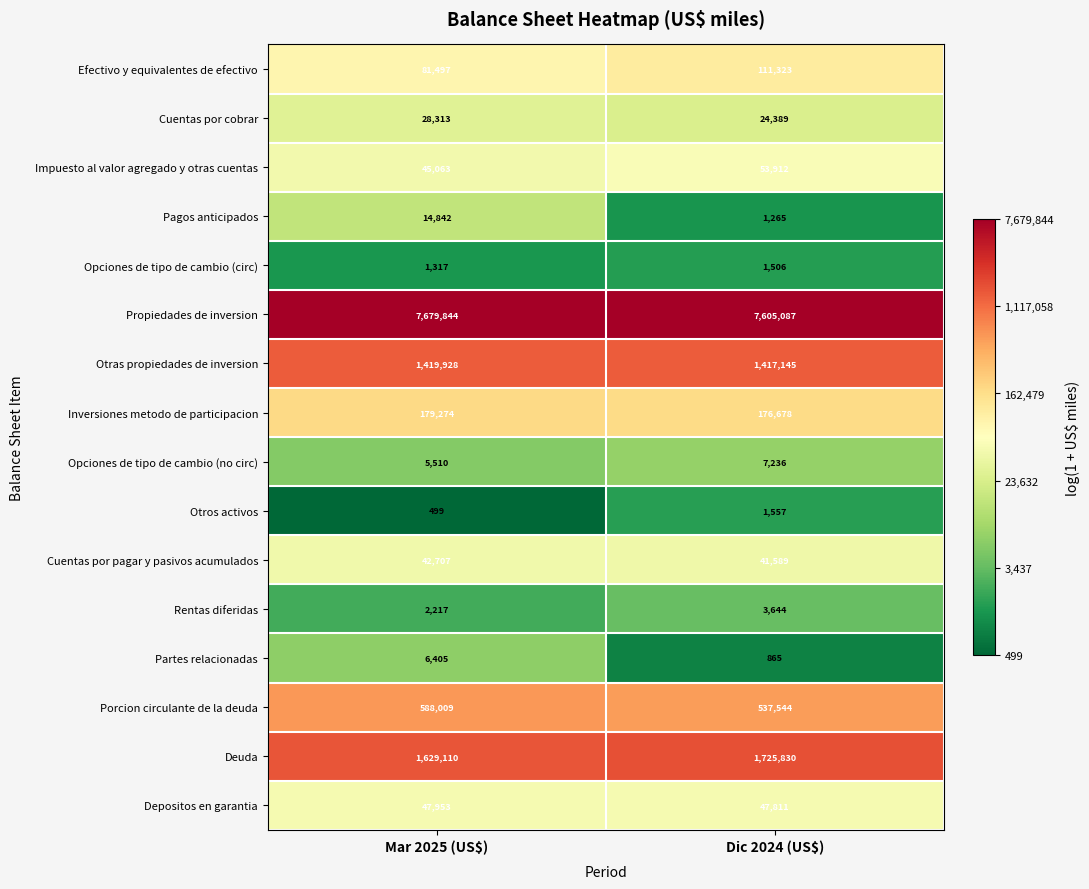

How many distinct data groups are displayed?

16